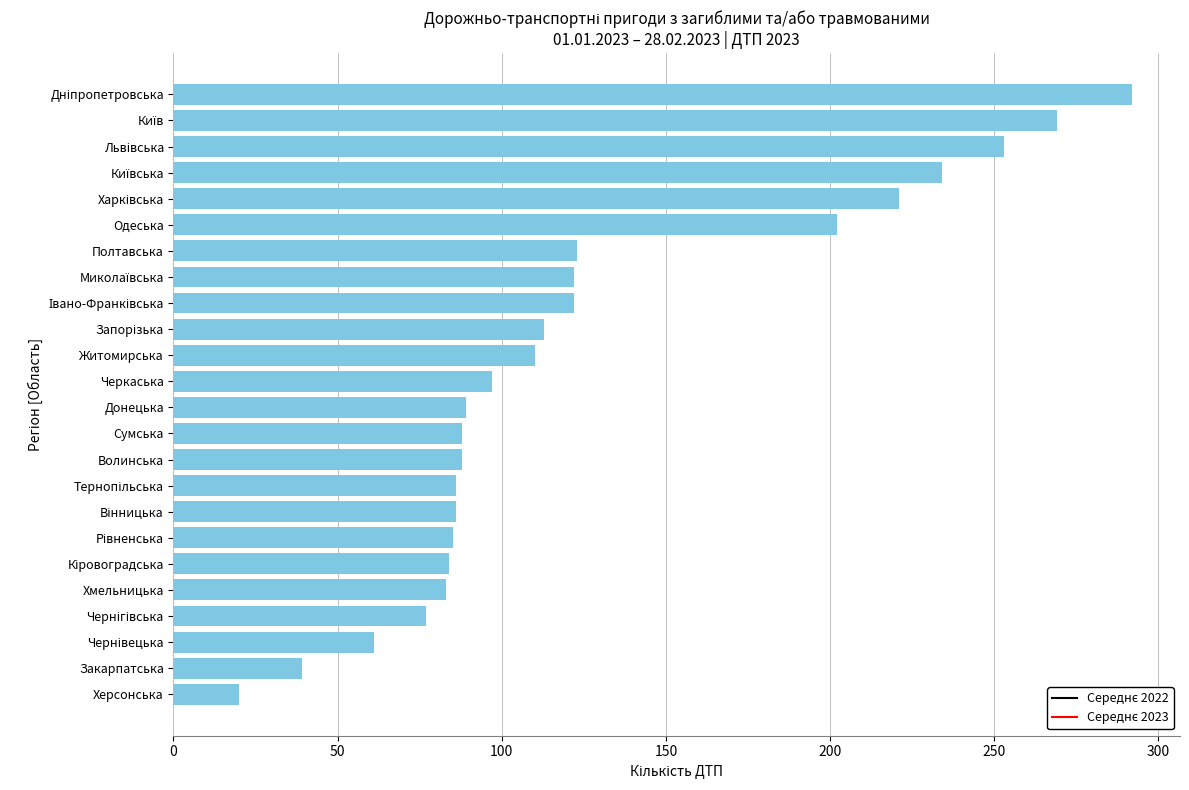

What is the greatest value displayed?

292